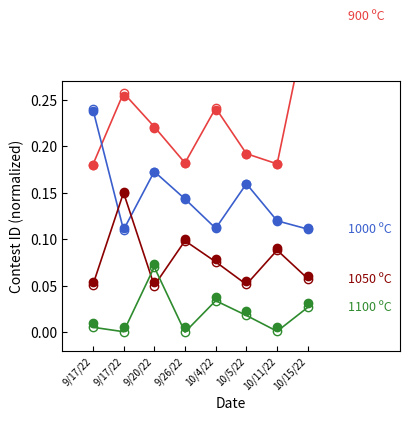

How many lines are shown in the chart?

4